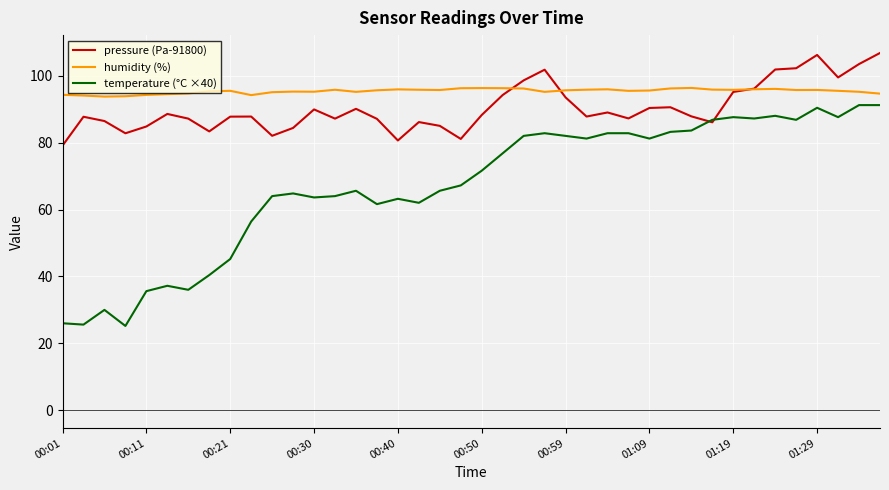

Count the number of data series in this chart.

3